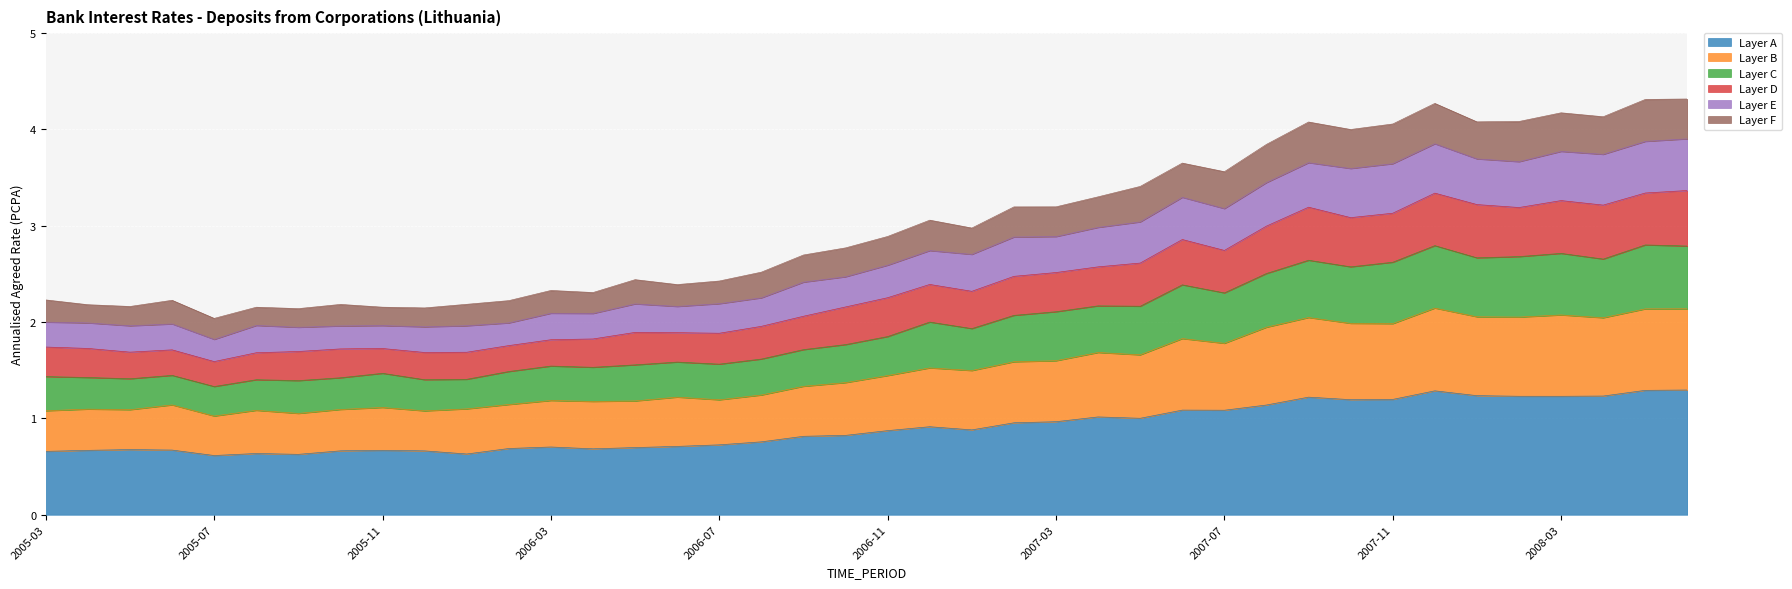

Rank the categories by value from highest to lowest.

2008-06, 2008-05, 2007-12, 2008-03, 2008-04, 2008-02, 2008-01, 2007-09, 2007-11, 2007-10, 2007-08, 2007-06, 2007-07, 2007-05, 2007-04, 2007-03, 2007-02, 2006-12, 2007-01, 2006-11, 2006-10, 2006-09, 2006-08, 2006-05, 2006-07, 2006-06, 2006-03, 2006-04, 2005-03, 2005-06, 2006-02, 2006-01, 2005-10, 2005-04, 2005-05, 2005-11, 2005-08, 2005-12, 2005-09, 2005-07